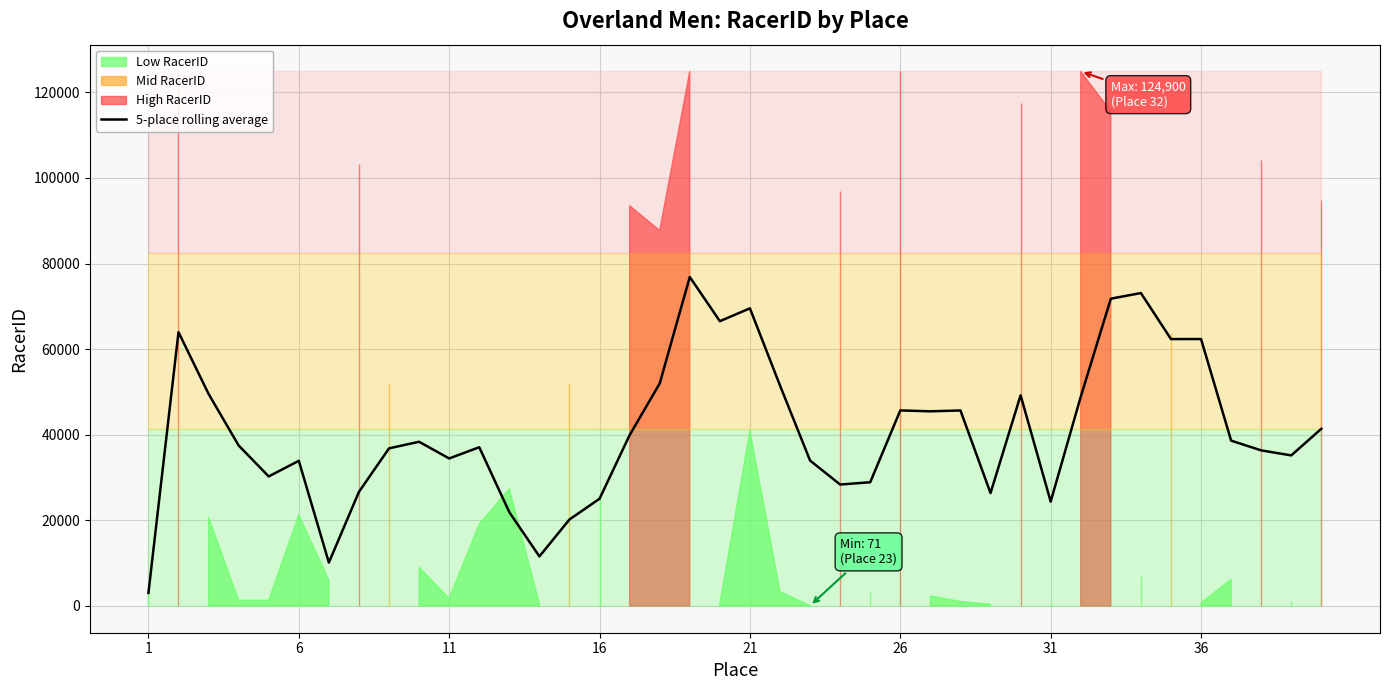

What is the difference between the second highest and minimum values?

70062.2